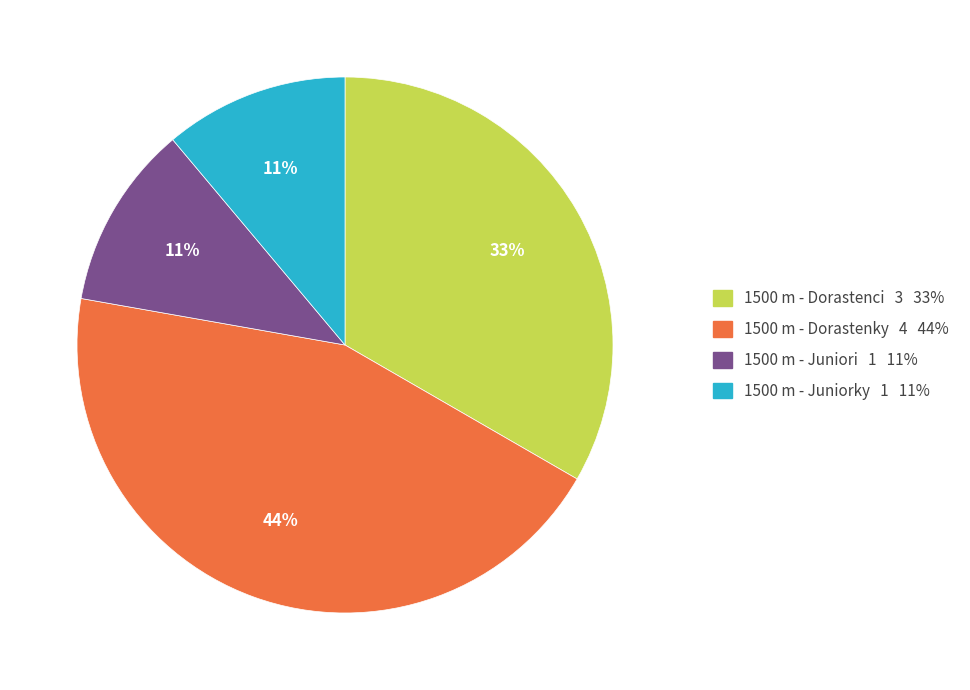

To the nearest percent, what is the difference between the largest and smallest slice percentages?

33%